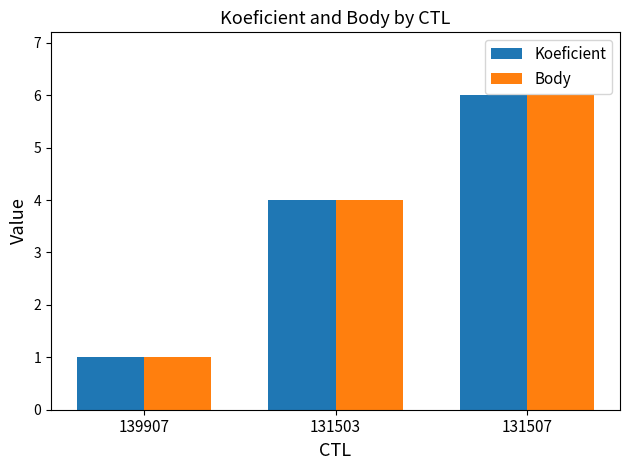

Are the bars horizontal?

No